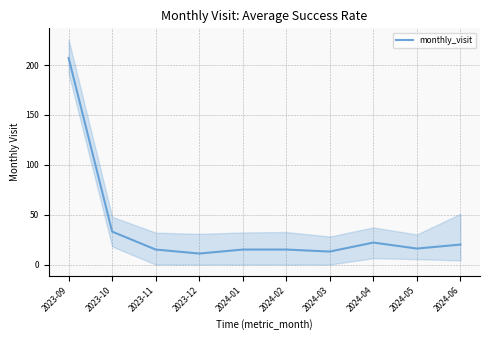

What is the ratio of the value at 2023-12 to the value at 2023-11?

0.7